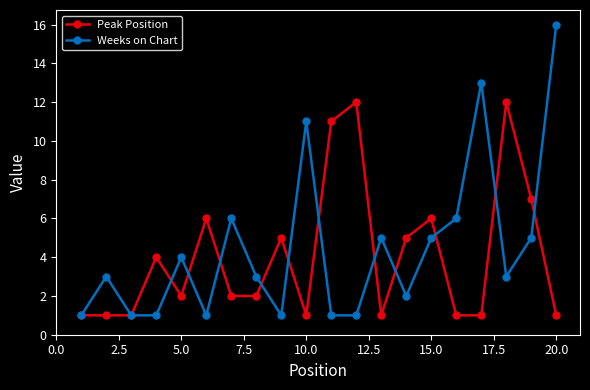

True or false: Peak Position has more than 2 interior local peaks.

True